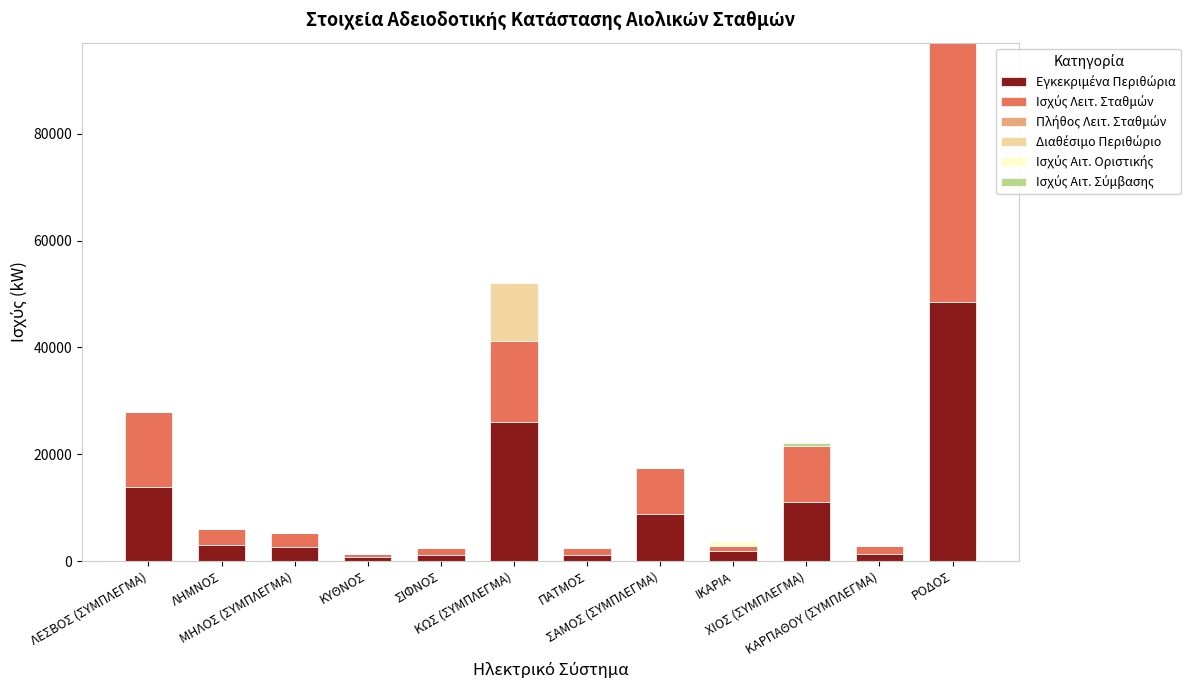

What is the label of the 6th bar from the right?

ΠΑΤΜΟΣ